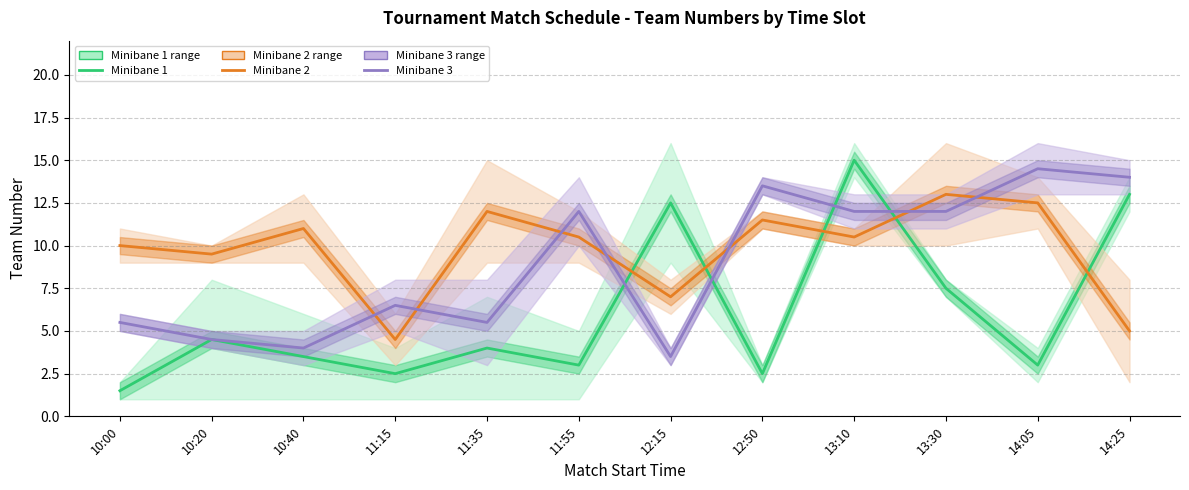

What is the label of the 5th point from the right?

12:50